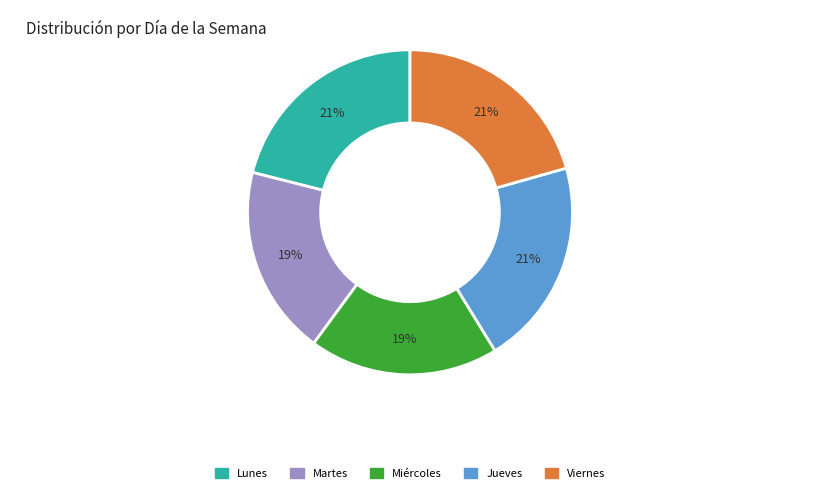

To the nearest percent, what percentage of the pie is Martes?

19%